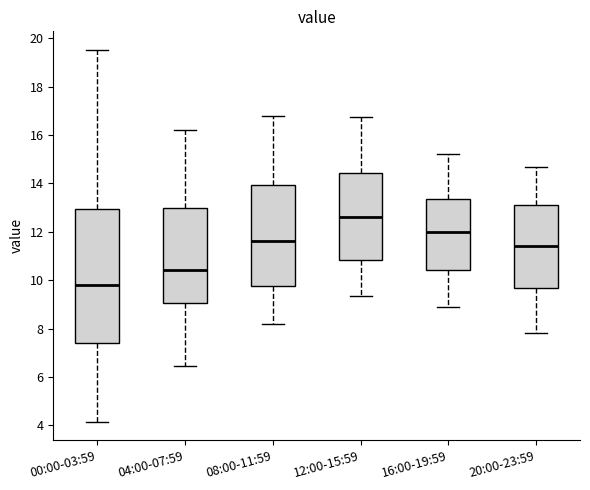

Which box has the lowest median line?

00:00-03:59